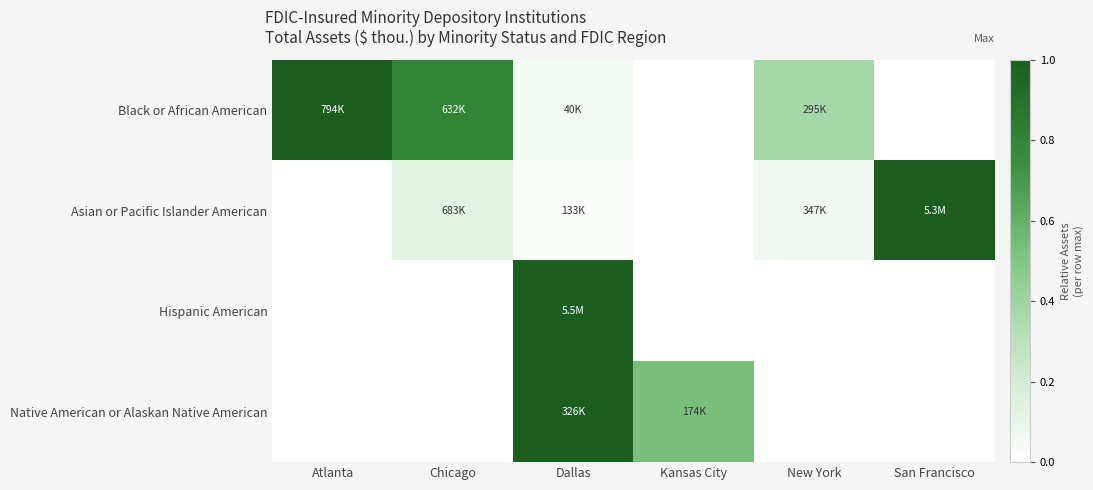

List the series in order of their overall mean, lowest first.

Hispanic American, Asian or Pacific Islander American, Native American or Alaskan Native American, Black or African American